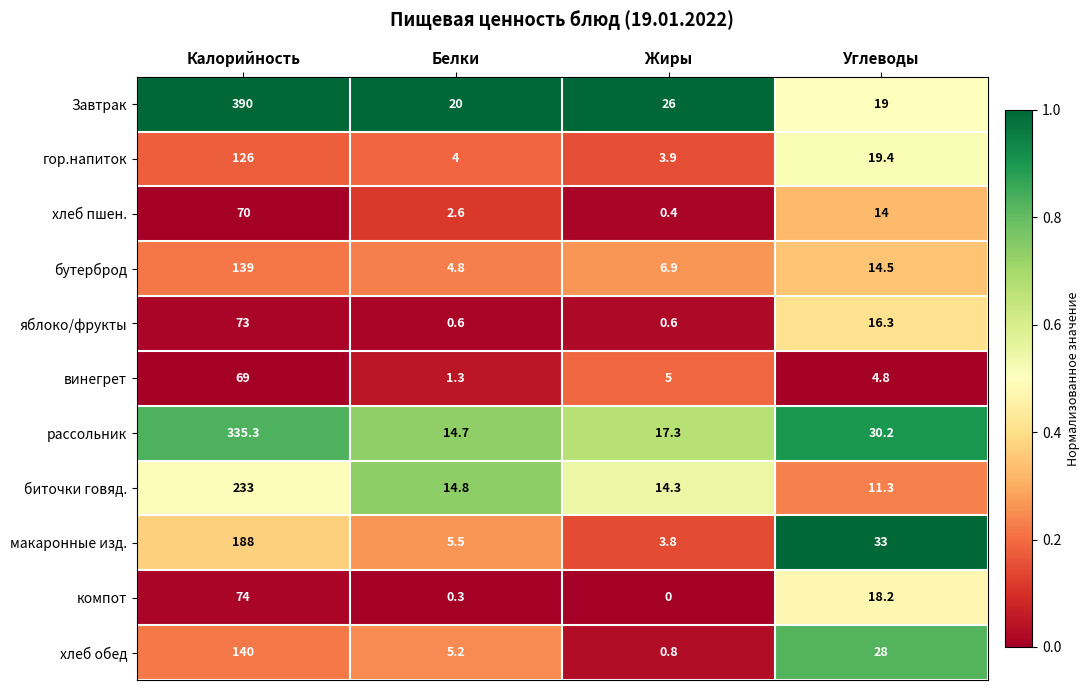

Where does the яблоко/фрукты series first go above 16?

Калорийность